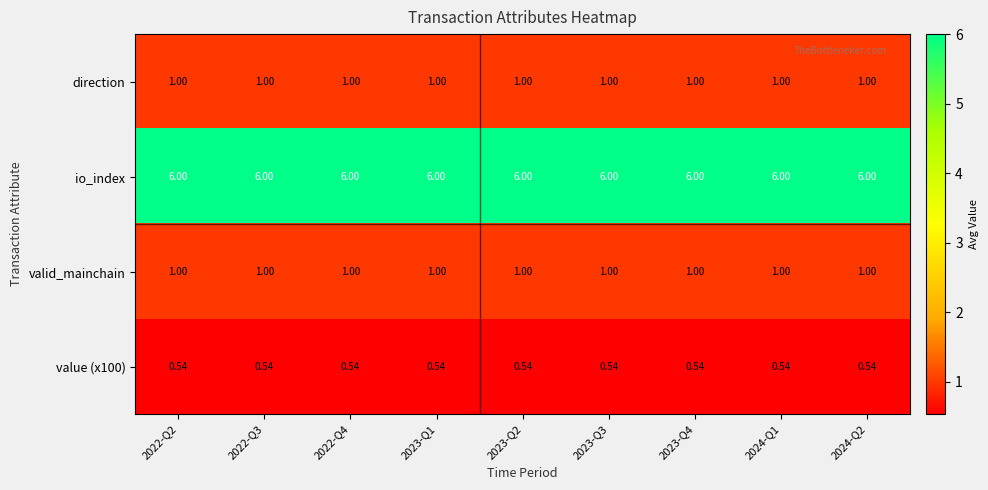

Which series has the largest total across all categories?

io_index